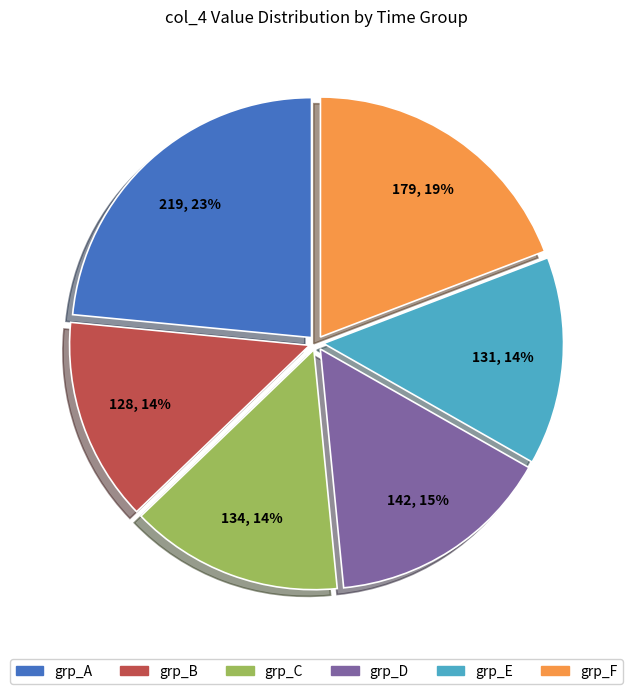

Is there a majority slice in this chart?

No